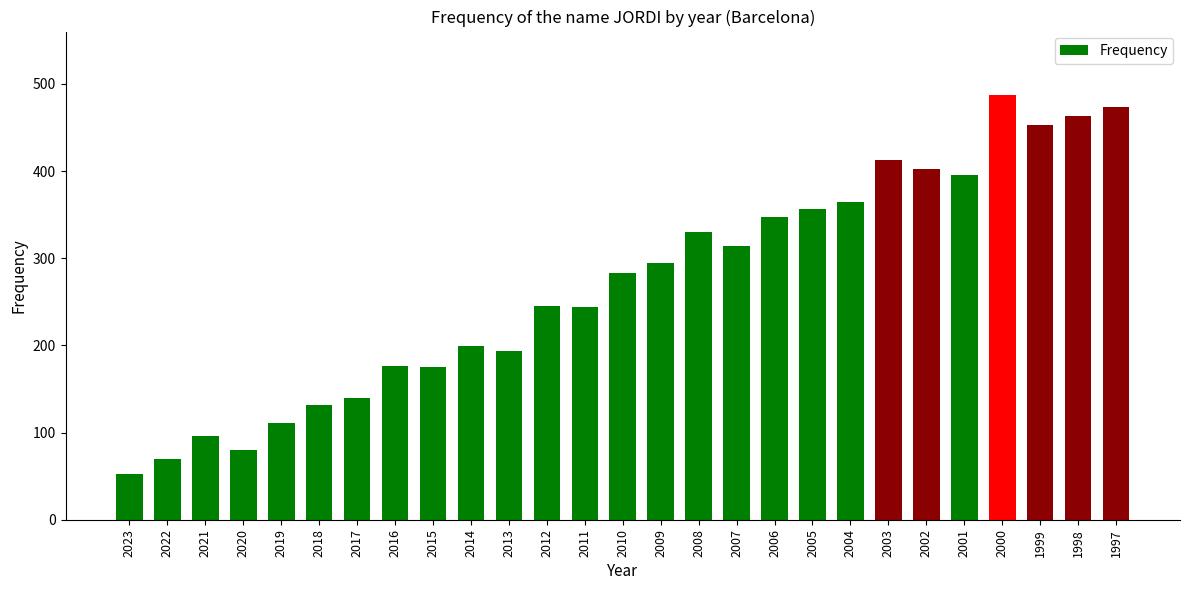

What value does the data have at 1999?

453